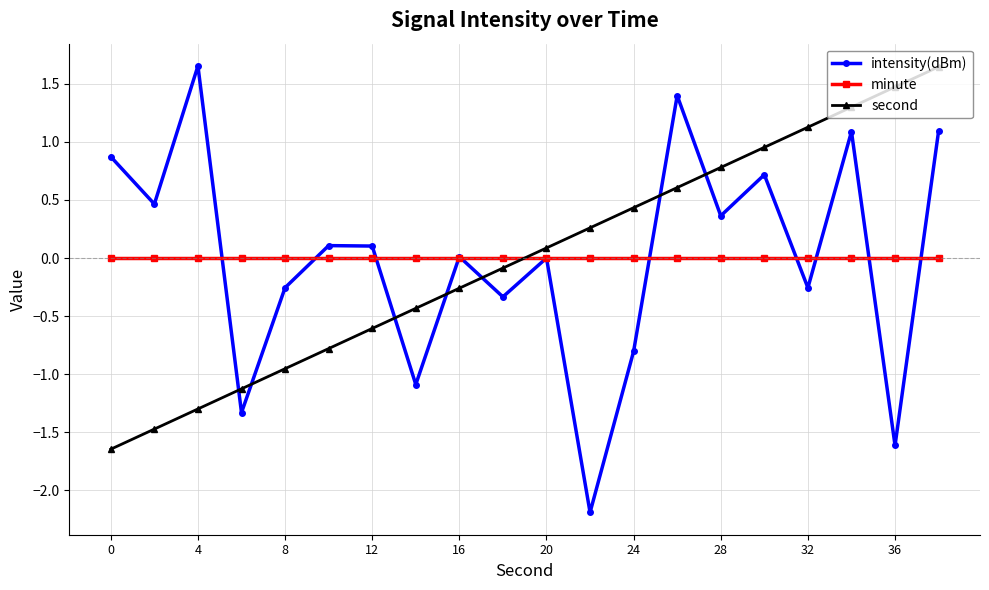

Which series has the largest range (max minus min)?

intensity(dBm)